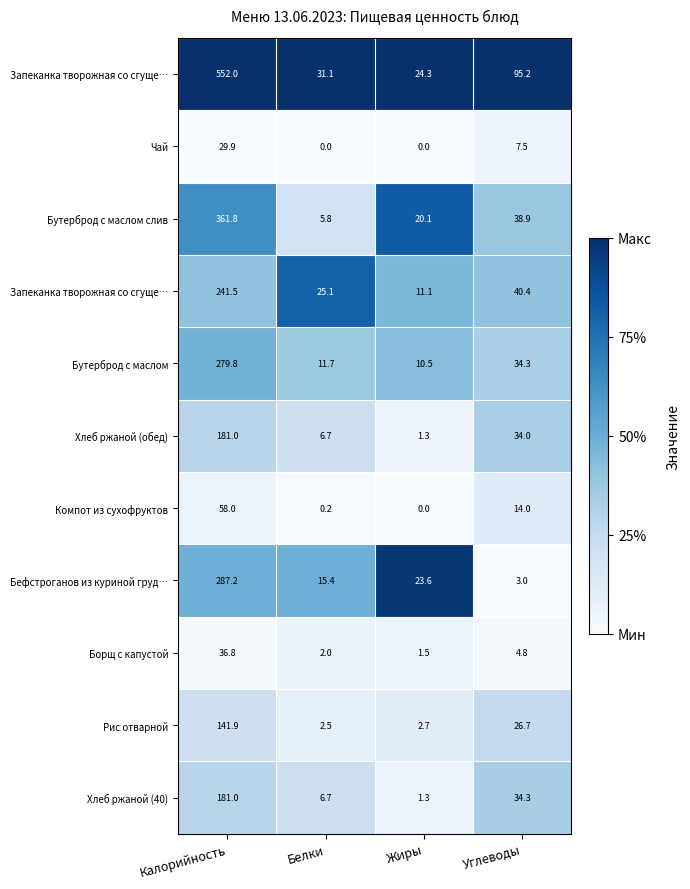

At how many categories does at least one series exceed 0?

4